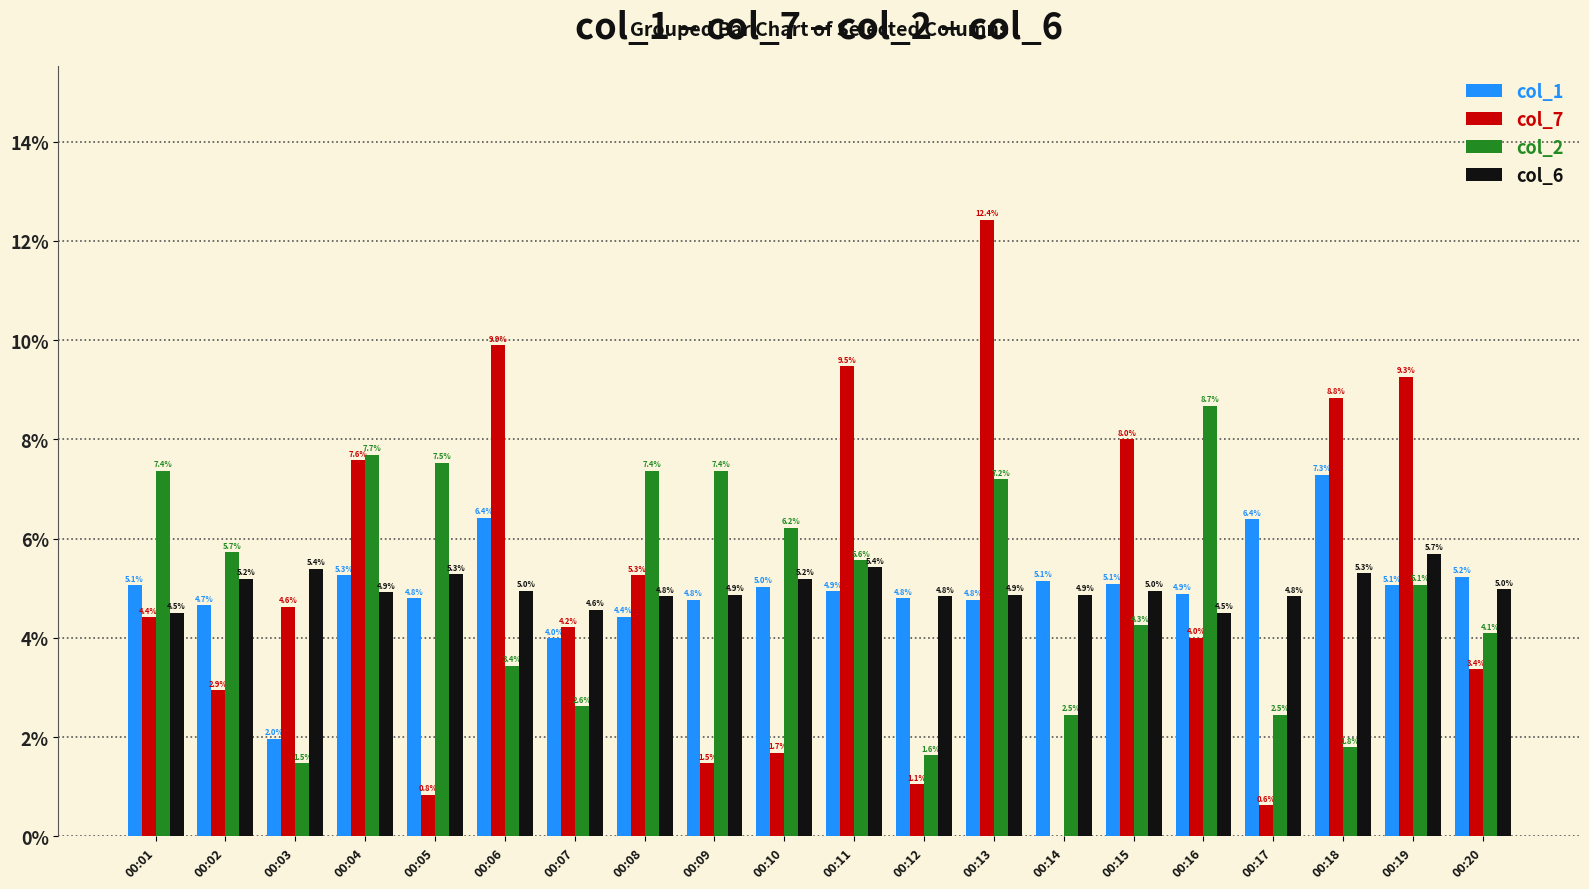

At which category does the chart reach its peak across all series?

00:13